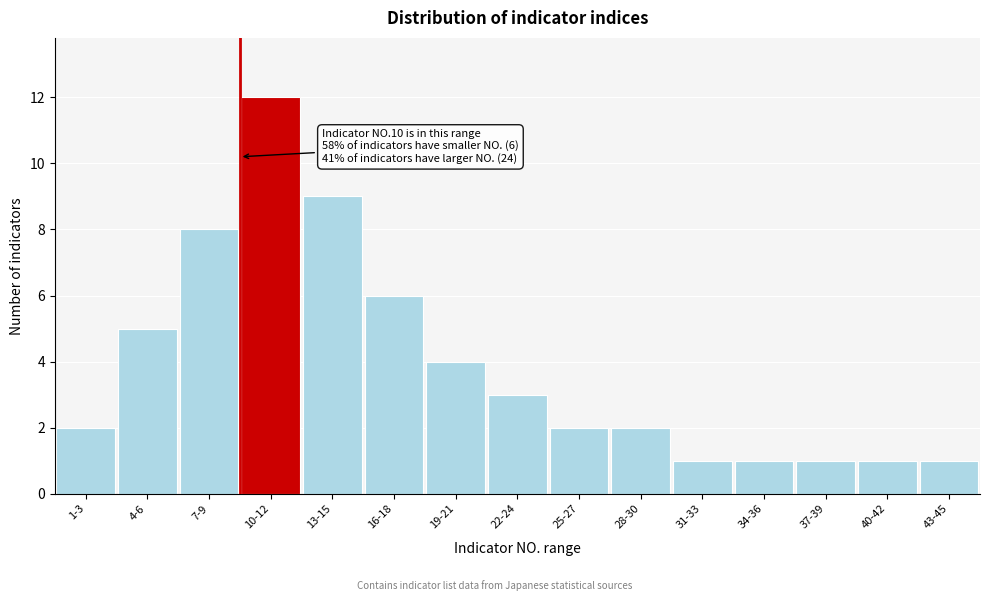

Reading left to right, transcribe all the data shown in this chart.

1-3=2	4-6=5	7-9=8	10-12=12	13-15=9	16-18=6	19-21=4	22-24=3	25-27=2	28-30=2	31-33=1	34-36=1	37-39=1	40-42=1	43-45=1